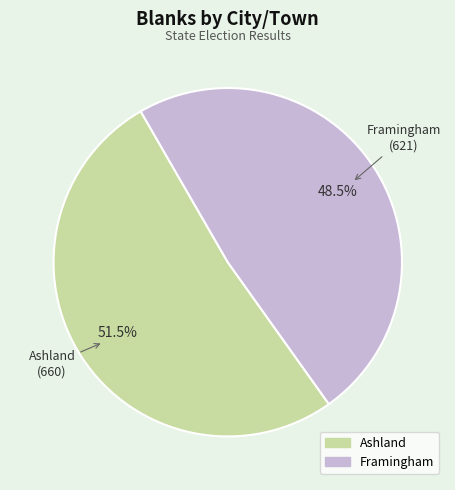

What is the ratio of the value at Framingham to the value at Ashland?

0.9